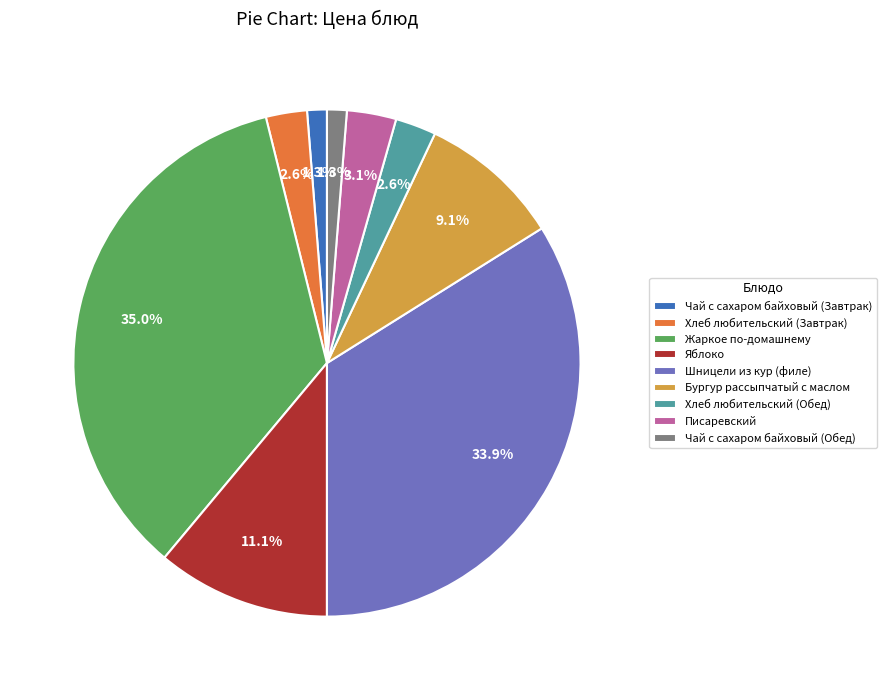

Is there any slice that represents more than half of the pie?

No